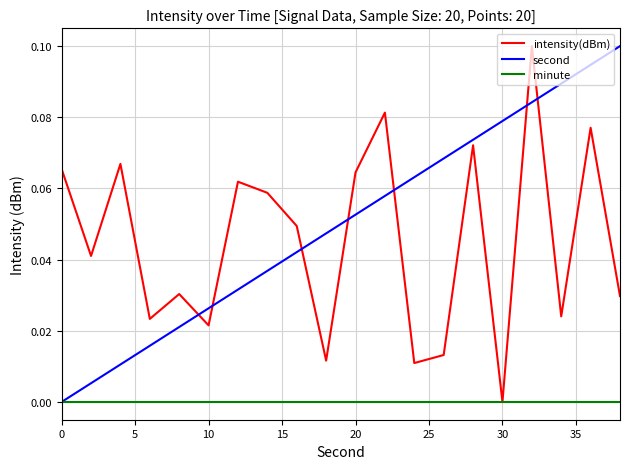

After their last crossing, which series has the higher values: intensity(dBm) or second?

second